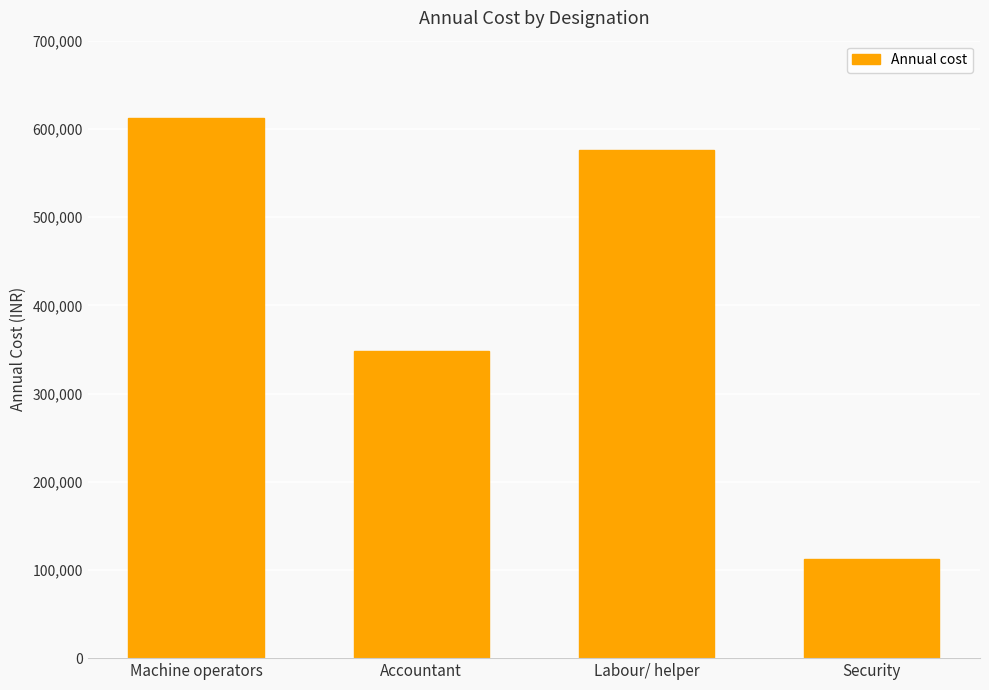

Rank the categories by value from highest to lowest.

Machine operators, Labour/ helper, Accountant, Security